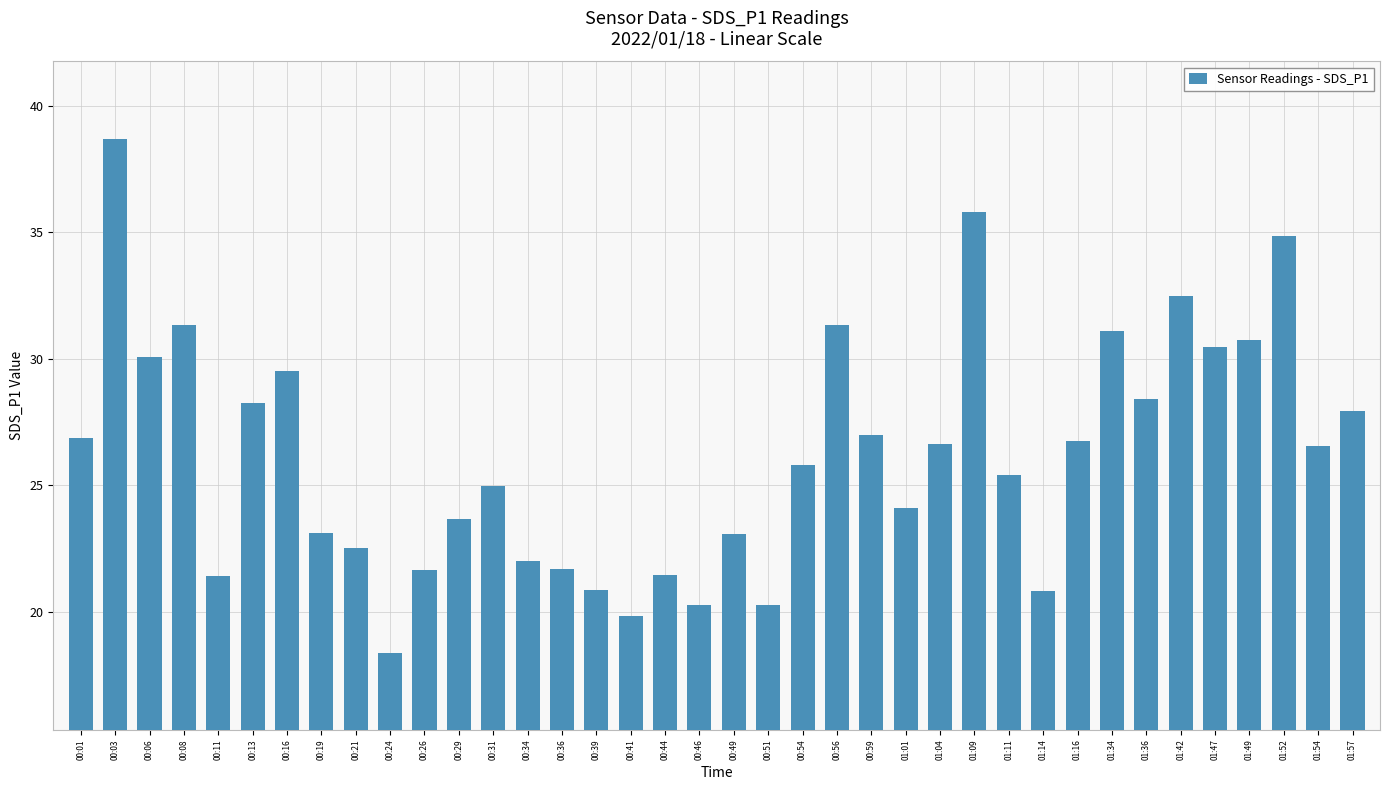

Read the value at 01:36.

28.4